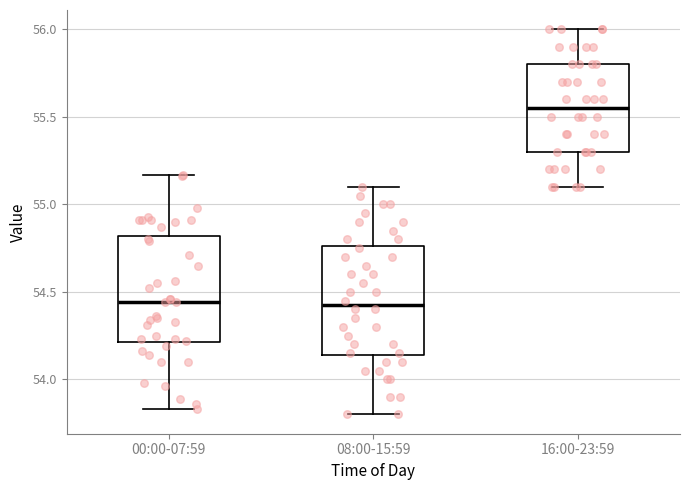

Where is the upper edge of the box for 08:00-15:59 on the y-axis? The values are not printed on the chart, so give them approximately, as read against the axis.

54.75